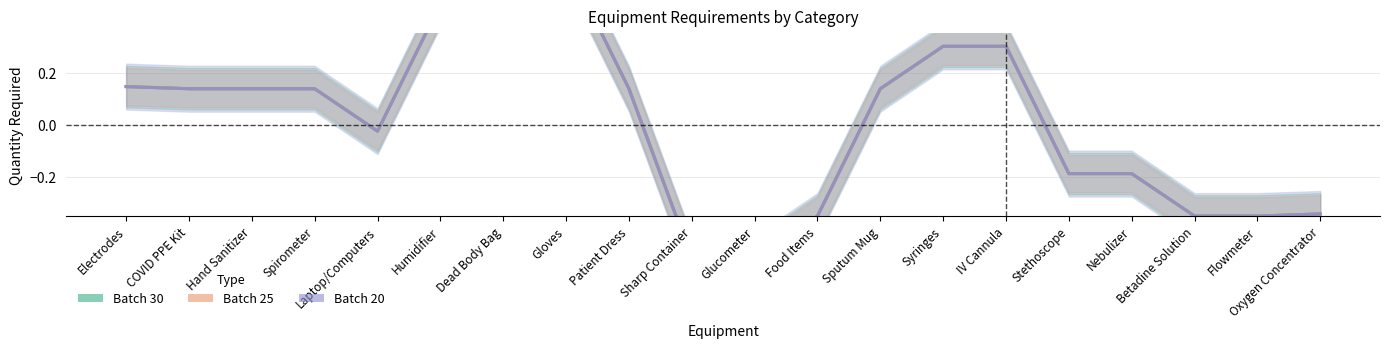

True or false: Batch 30 has a value of -0.3 at Betadine Solution.

True